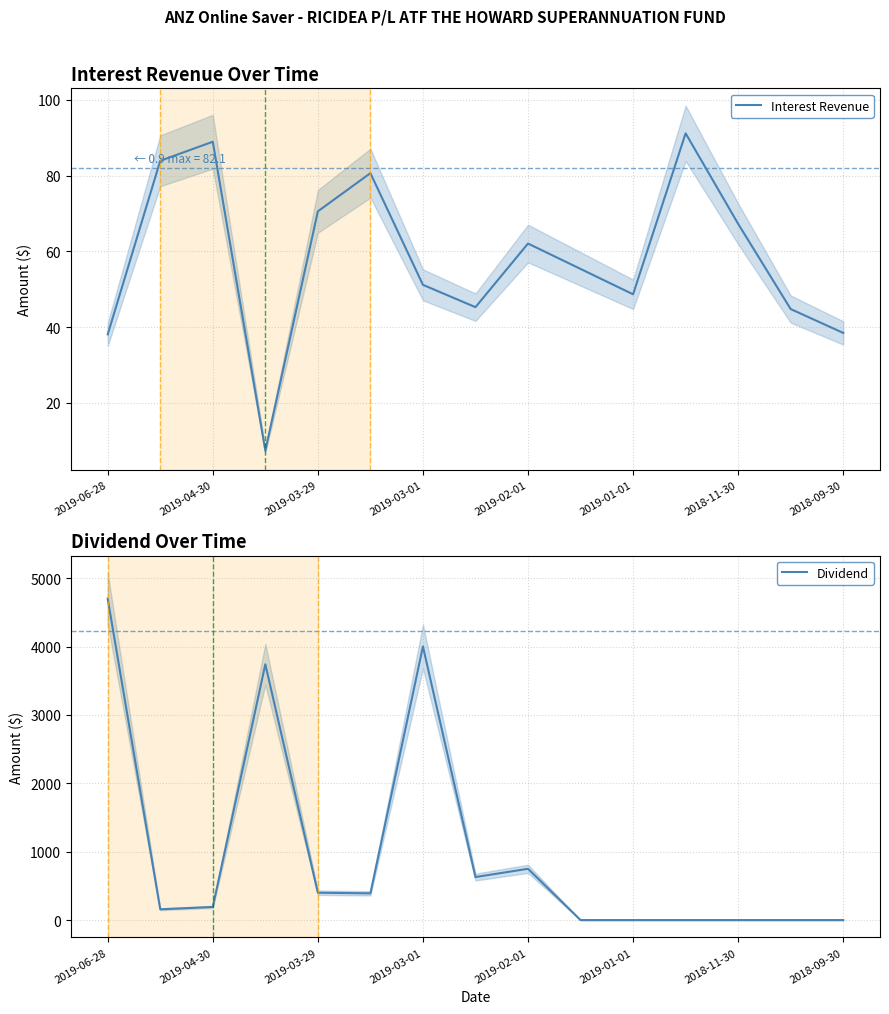

What is the maximum value for Interest Revenue?

91.2